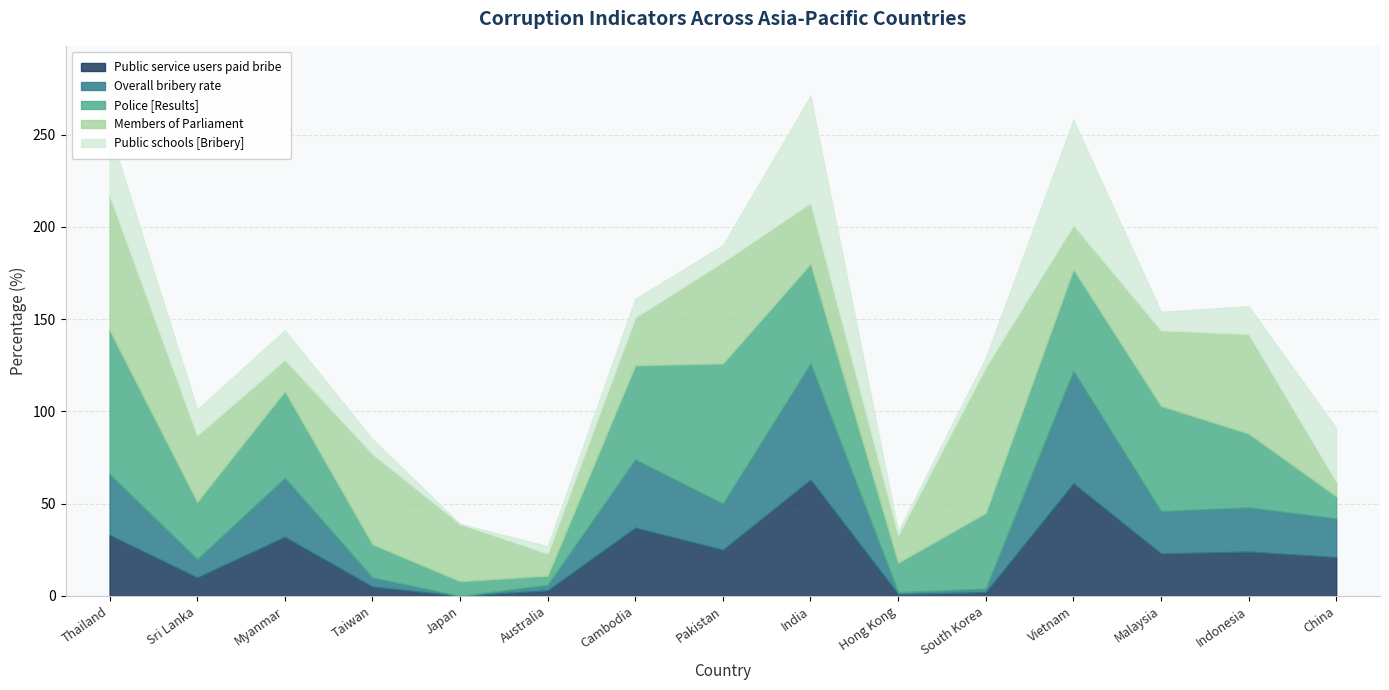

The Members of Parliament series shows 36 at Sri Lanka. True or false?

True